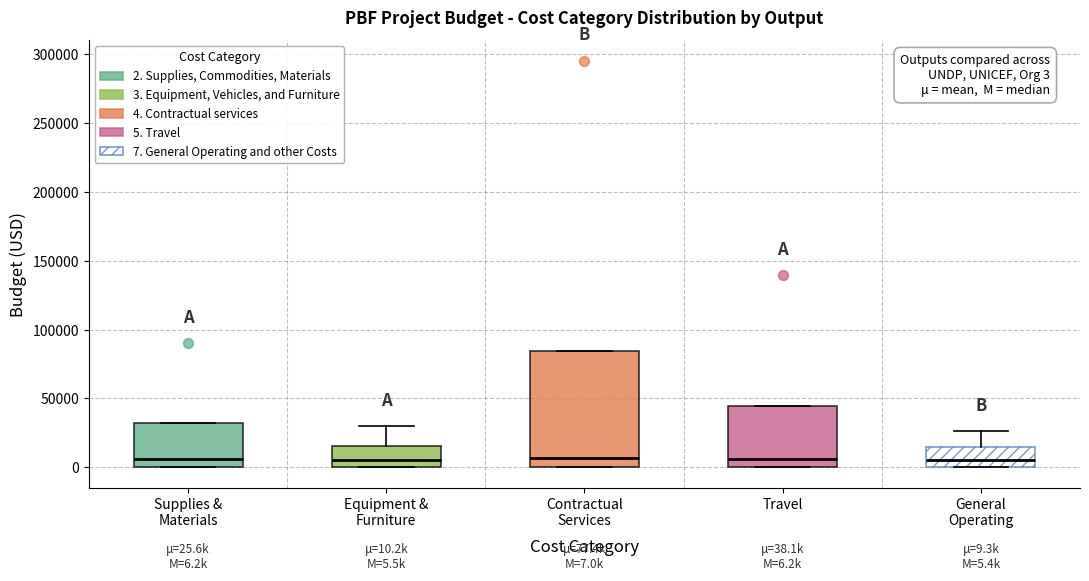

Which box is the tallest, from its lower edge to its upper edge?

Contractual Services